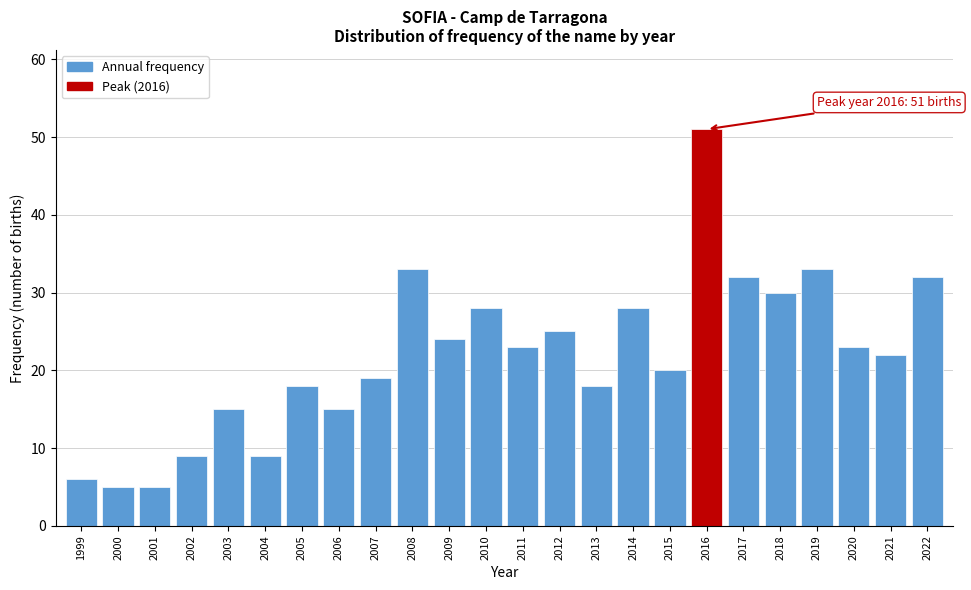

Reading left to right, list all the values displayed in this chart.

1999=6	2000=5	2001=5	2002=9	2003=15	2004=9	2005=18	2006=15	2007=19	2008=33	2009=24	2010=28	2011=23	2012=25	2013=18	2014=28	2015=20	2016=51	2017=32	2018=30	2019=33	2020=23	2021=22	2022=32